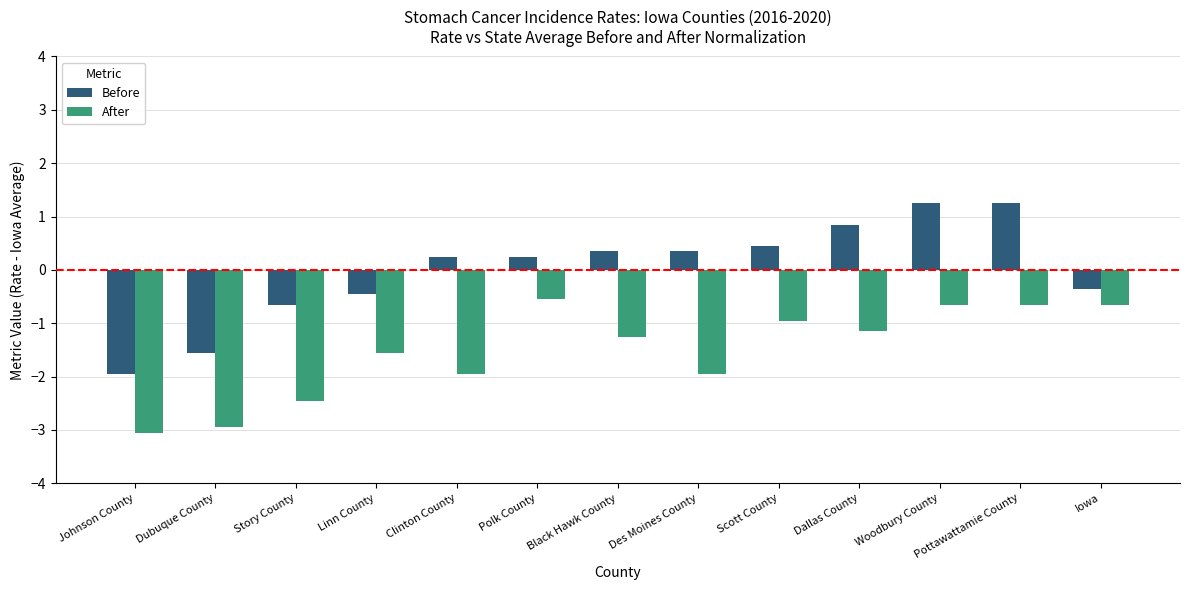

What is the difference between the Before values at Clinton County and Iowa?

0.6